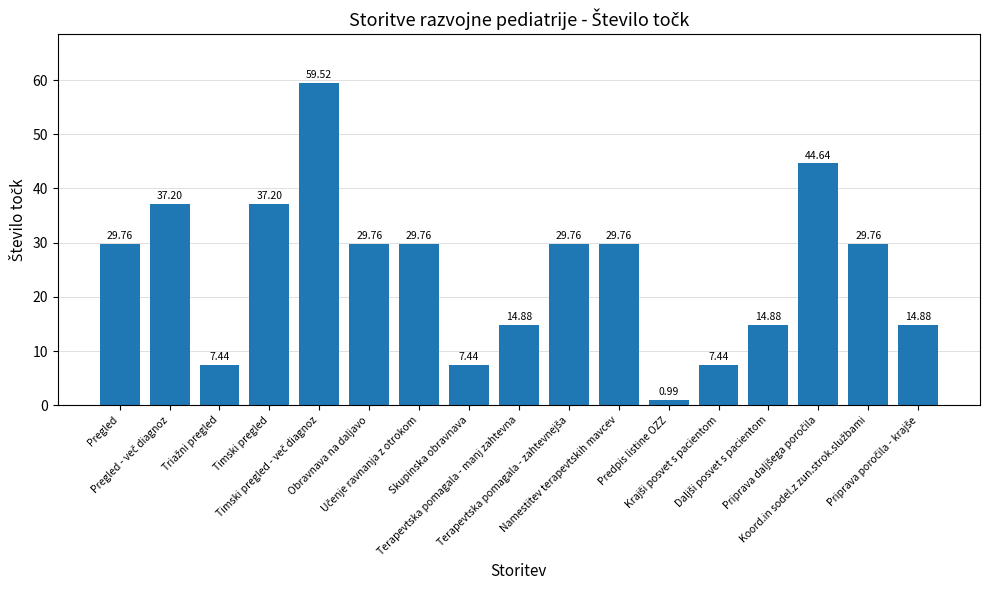

The value at Namestitev terapevtskih mavcev is 49.1. True or false?

False